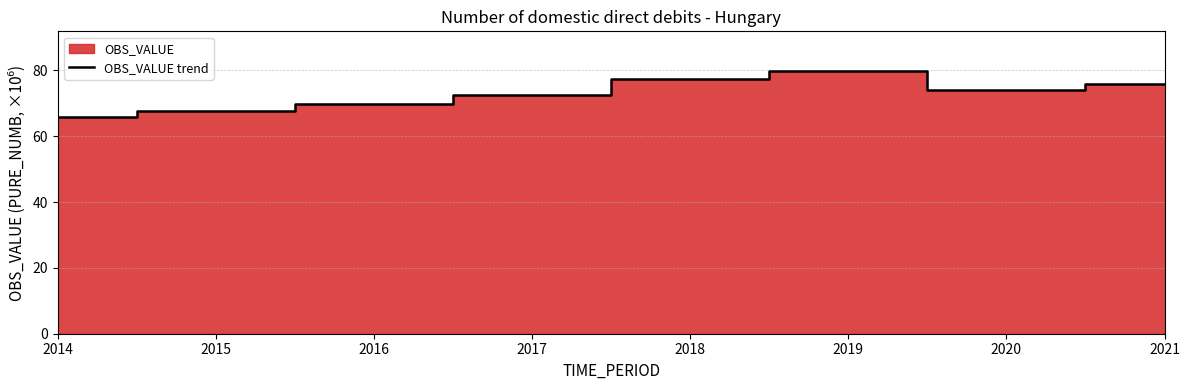

At which category does the data reach its first local valley?

2020